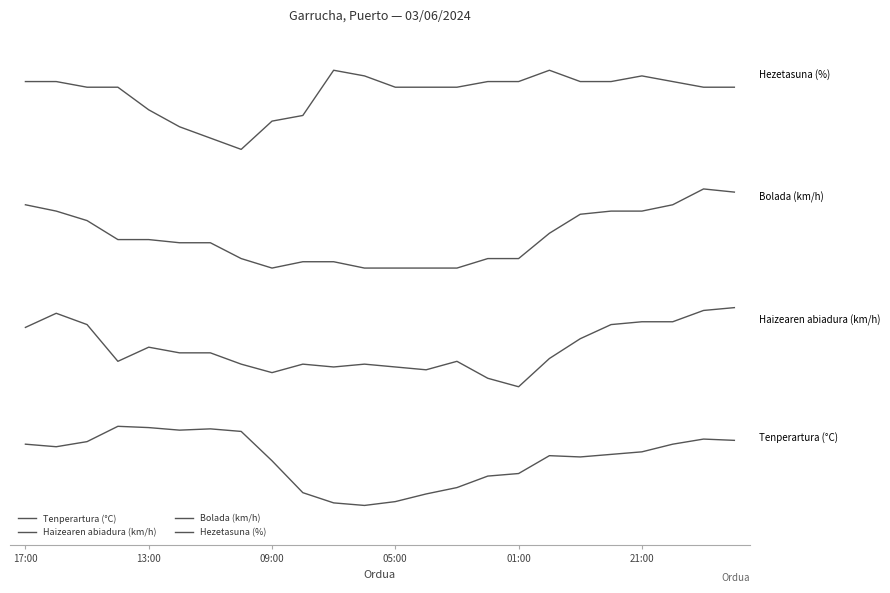

Is this an area chart (filled region under the line)?

No